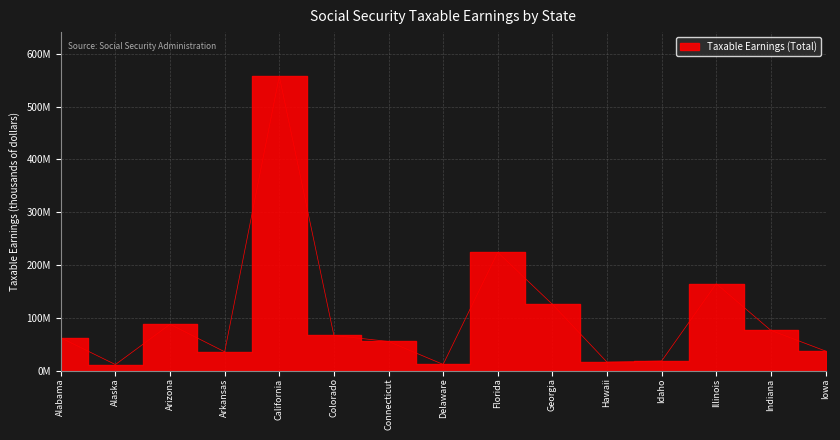

What is the change in value from Arkansas to Indiana?

+40549457